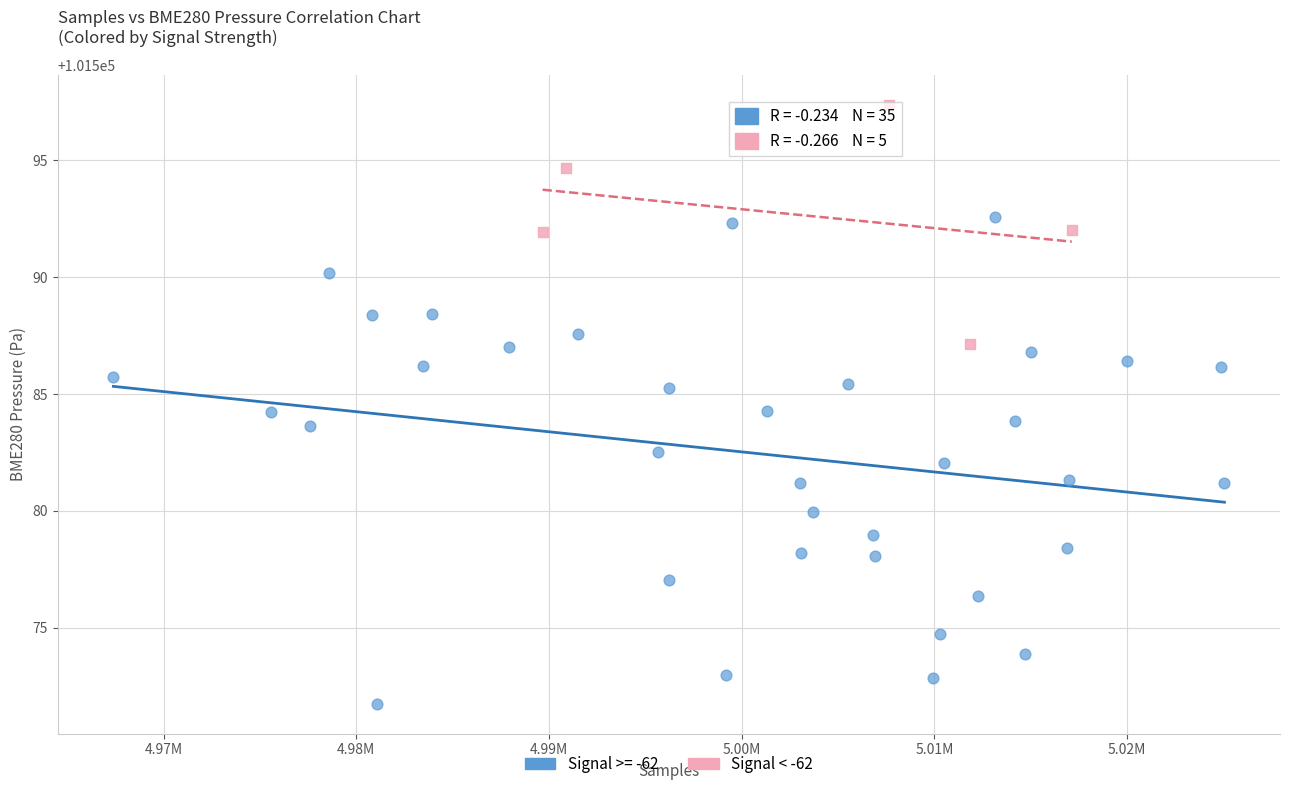

Which series has the largest Y range (max minus min)?

Signal >= -62